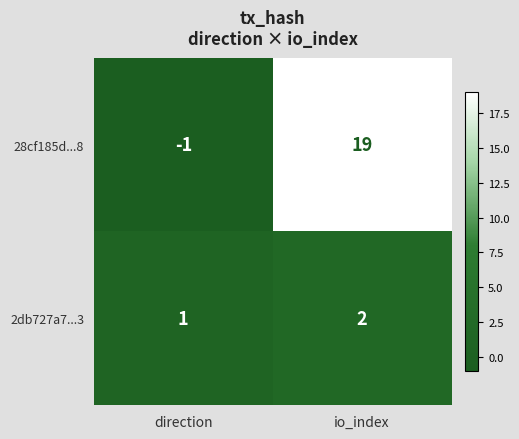

What is the sum of all 2db727a7...3 values?

3